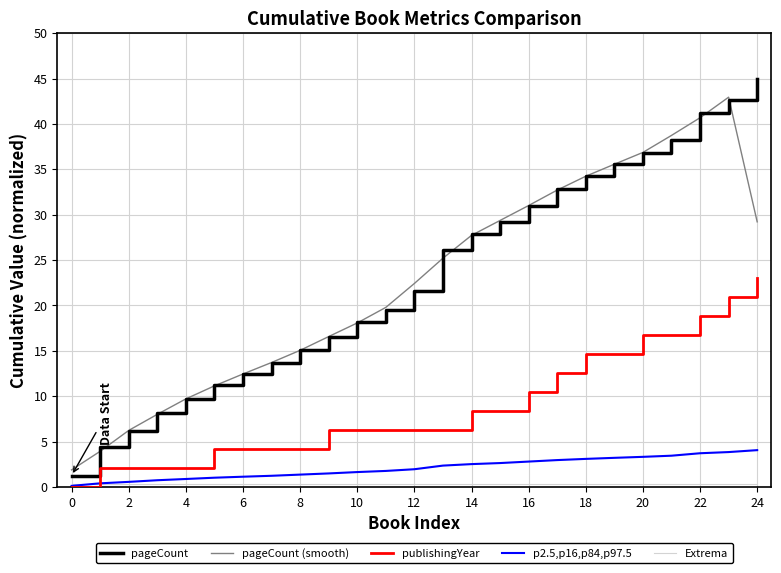

Which series has the widest spread of values?

pageCount